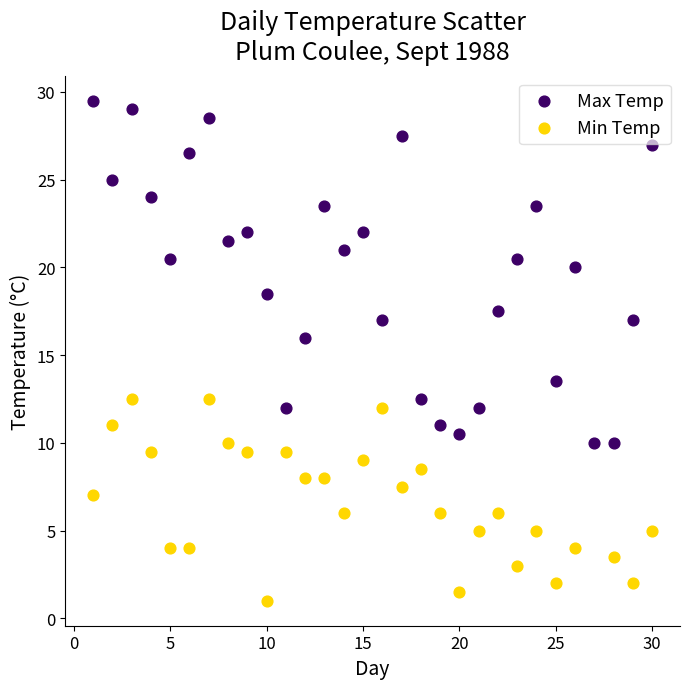

Which series reaches the maximum Y coordinate?

Max Temp